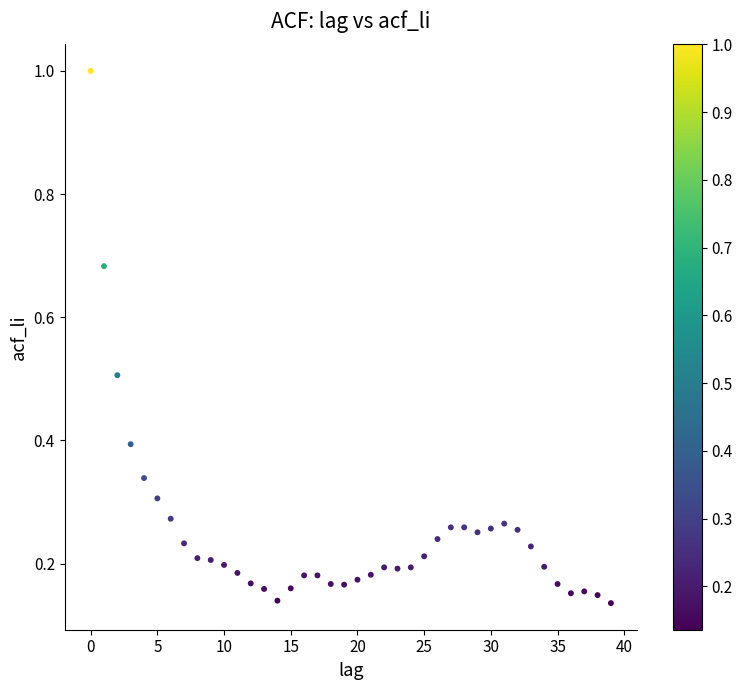

What is the range of Y values (max minus min)?

0.9